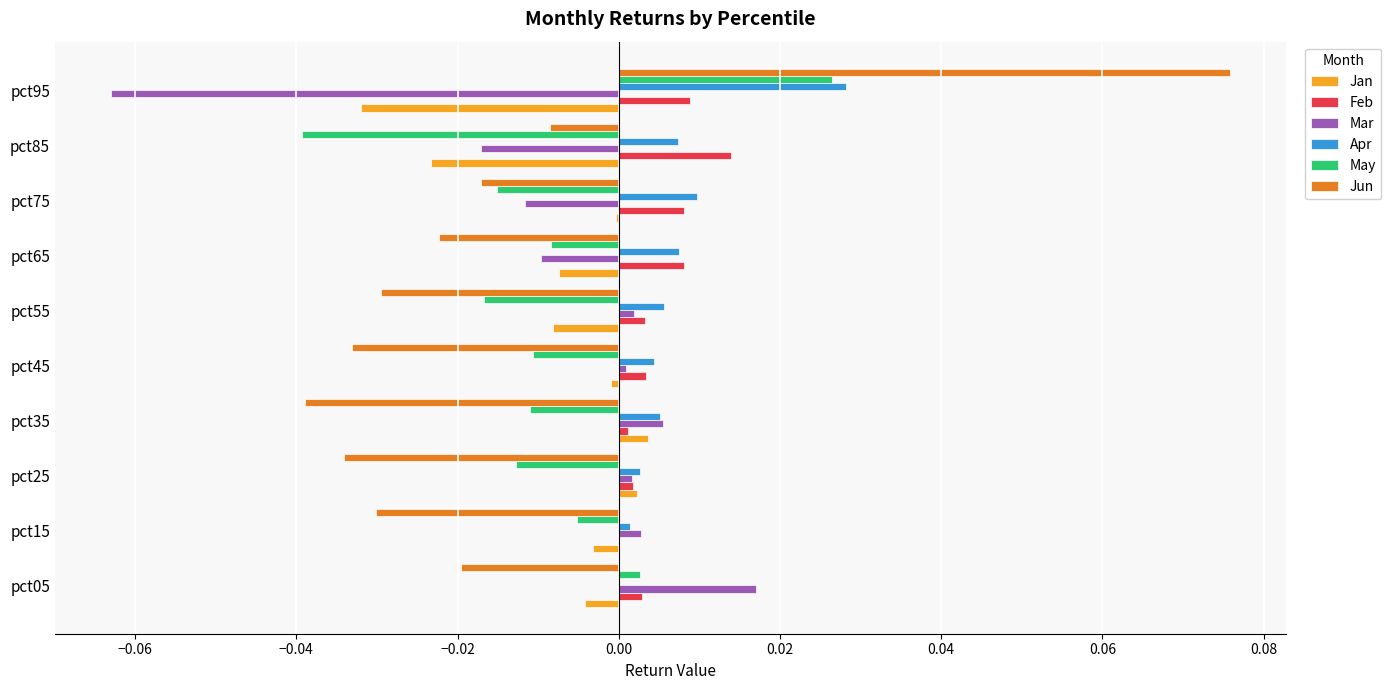

Which category has the highest value across all series?

pct95